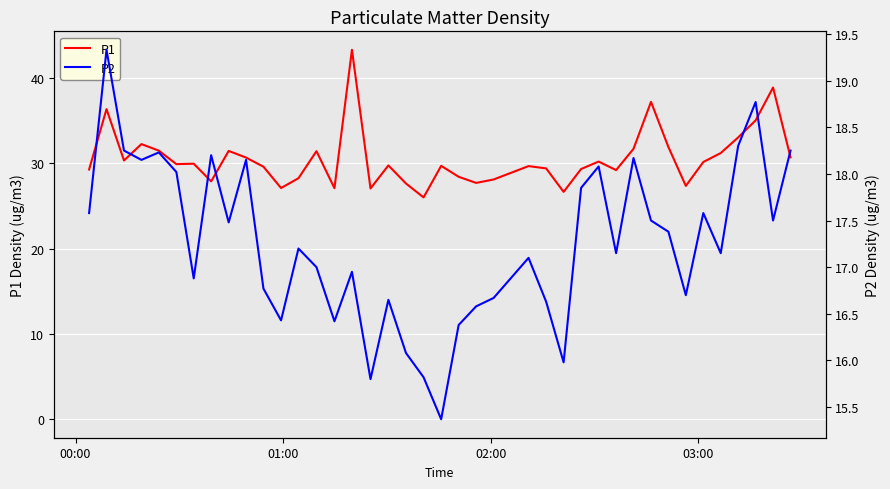

Reading left to right, transcribe all the data shown in this chart.

P1: 29.3	36.4	30.3	32.2	31.5	29.9	29.9	27.9	31.4	30.7	29.6	27.1	28.2	31.4	27.1	43.3	27.1	29.8	27.6	26.0	29.7	28.4	27.7	28.1	29.7	29.4	26.6	29.3	30.2	29.2	31.7	37.2	31.9	27.4	30.1	31.2	33.0	35.0	38.9	30.7
P2: 17.6	19.3	18.2	18.1	18.2	18.0	16.9	18.2	17.5	18.1	16.8	16.4	17.2	17.0	16.4	16.9	15.8	16.6	16.1	15.8	15.4	16.4	16.6	16.7	17.1	16.6	16.0	17.9	18.1	17.1	18.2	17.5	17.4	16.7	17.6	17.1	18.3	18.8	17.5	18.2